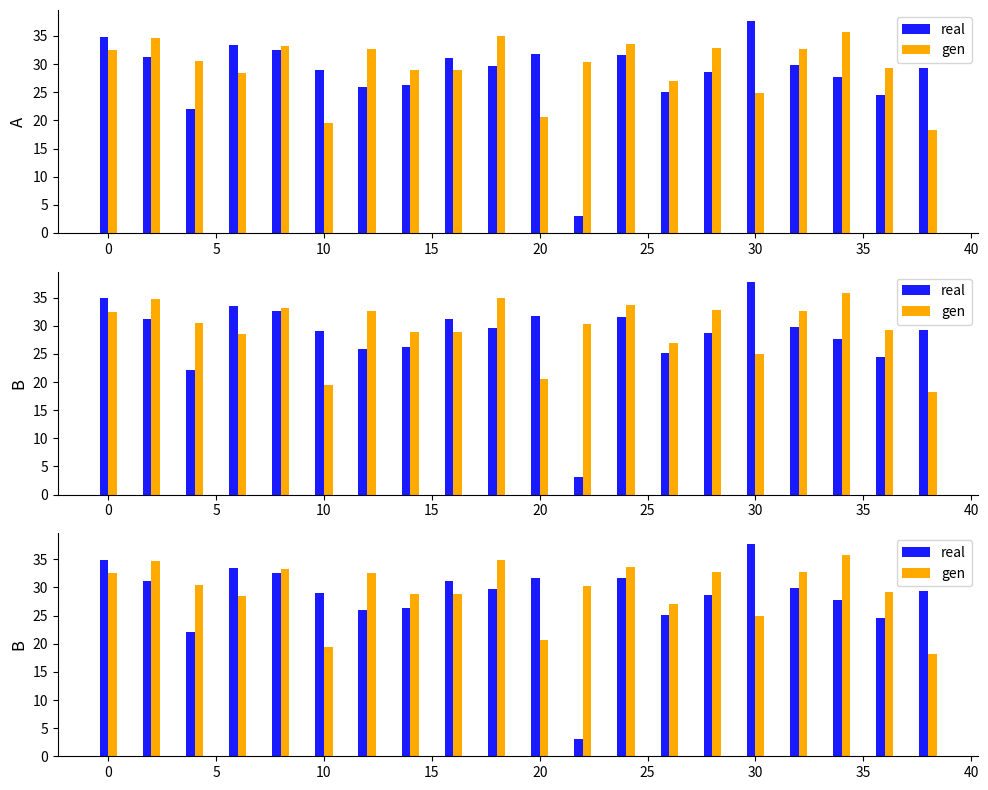

What is the minimum value for gen?

18.2